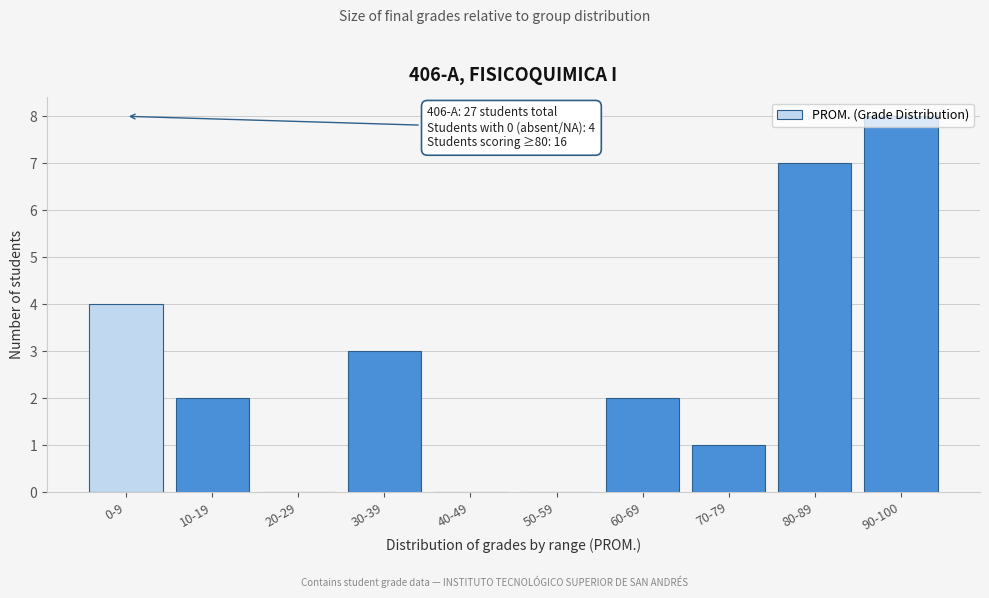

Which has a higher value, 70-79 or 90-100?

90-100